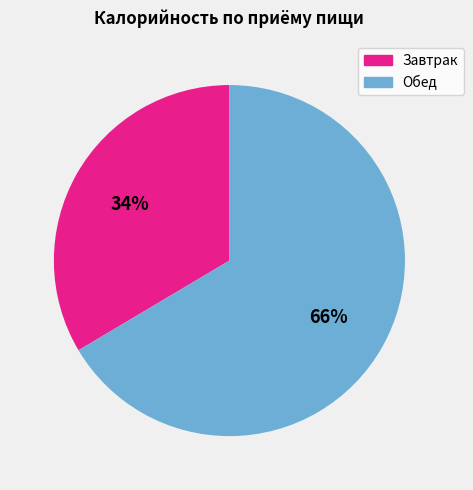

Is there any slice that represents more than half of the pie?

Yes